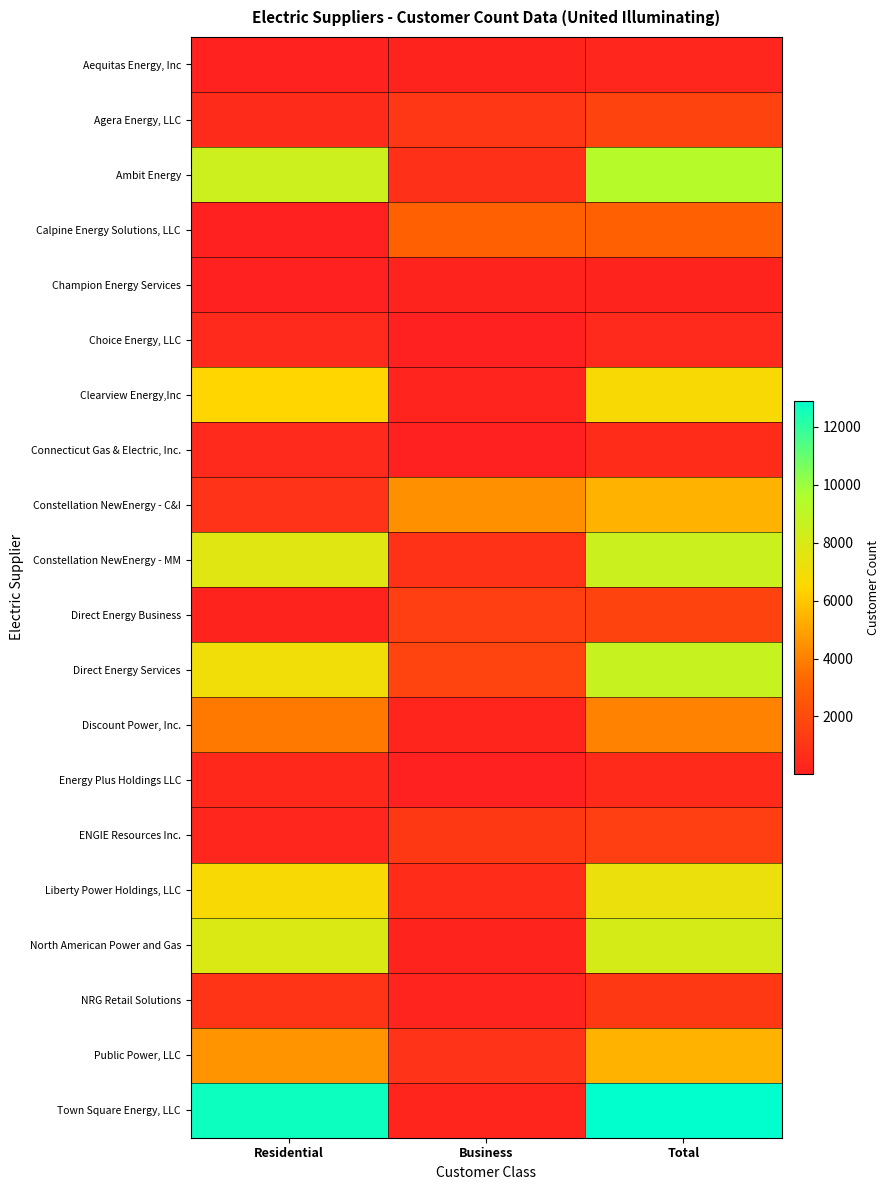

Which series changed the most between Residential and Total?

Constellation NewEnergy - C&I